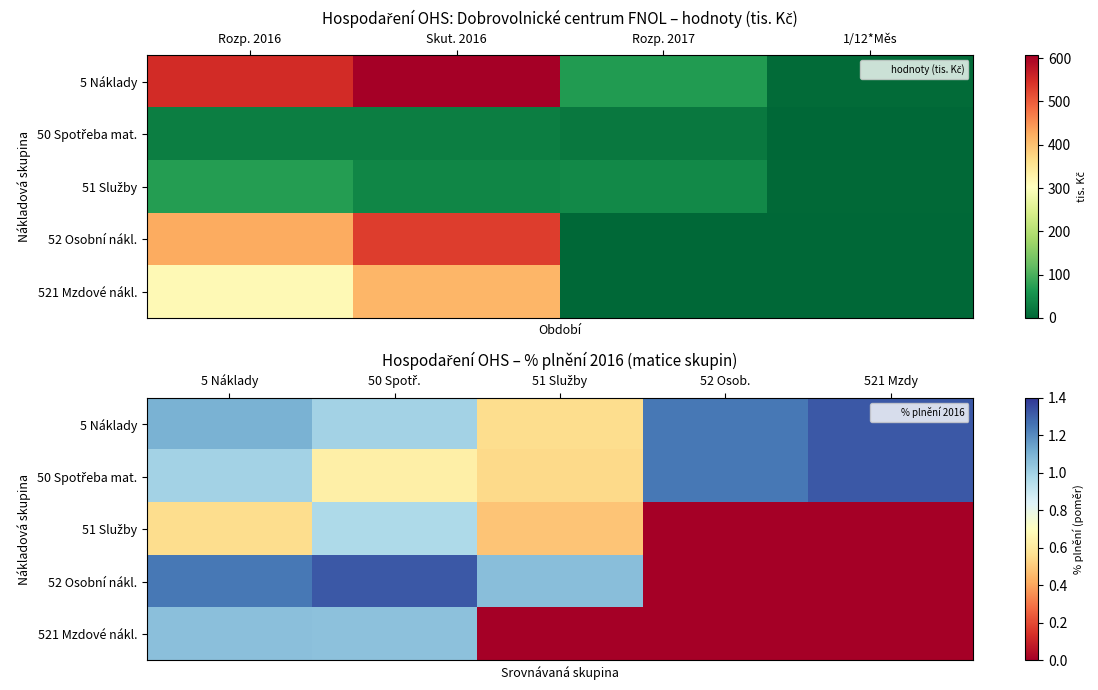

Count the number of categories in the chart.

5